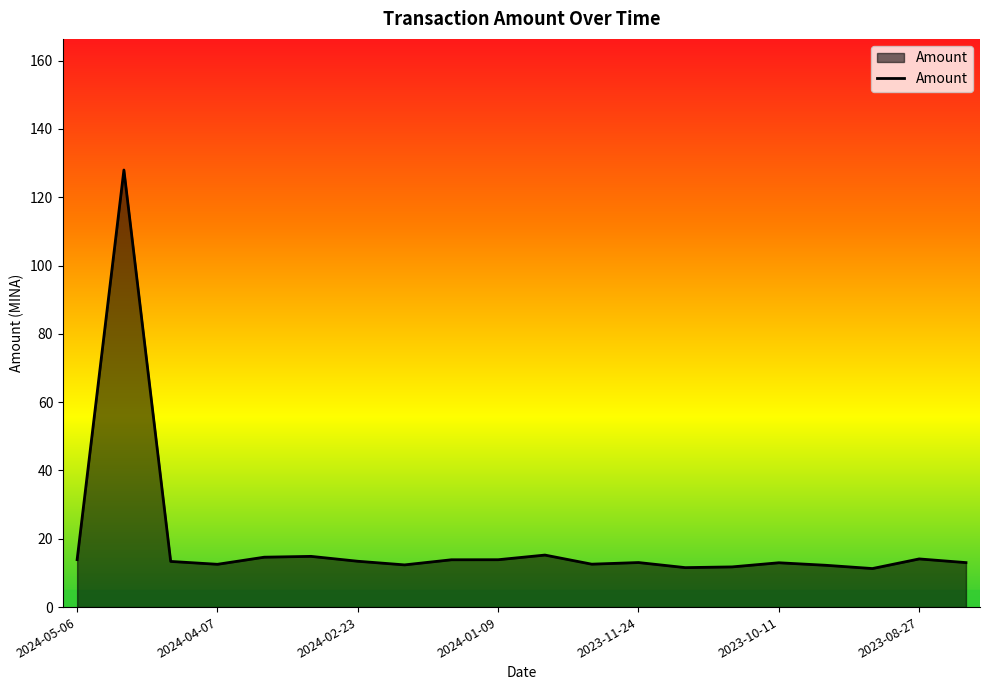

What is the minimum value shown in the chart?

11.3